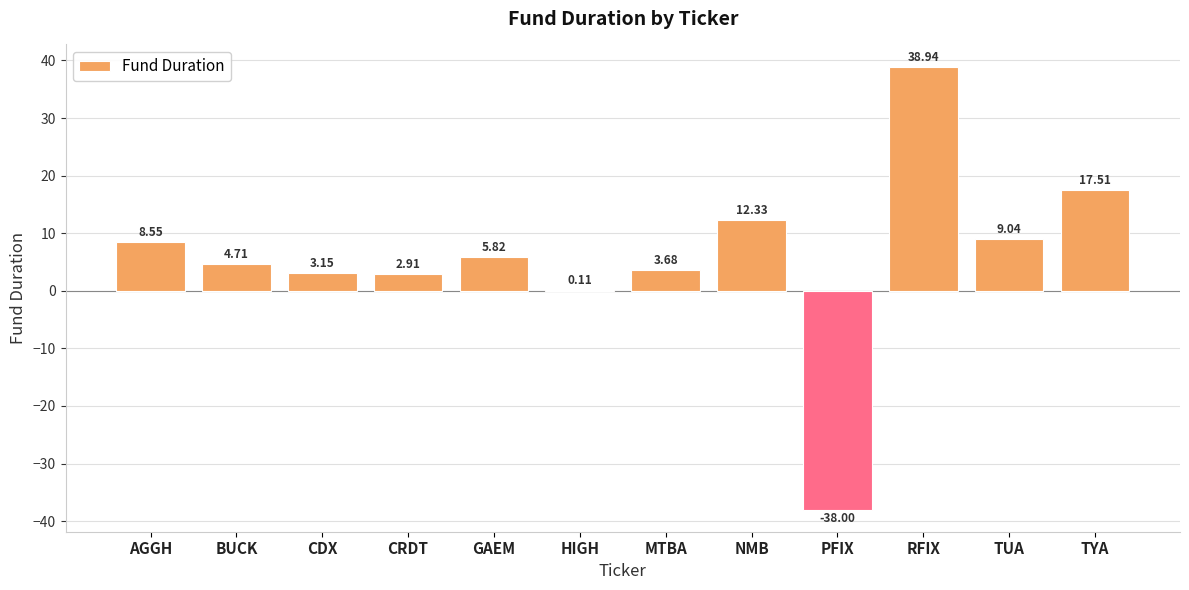

Which has a higher value, MTBA or RFIX?

RFIX